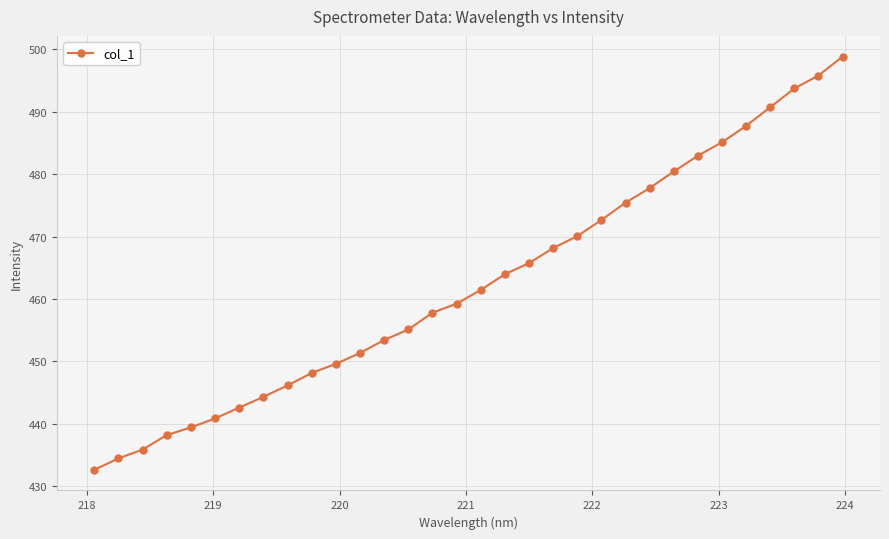

What is the average value?

462.5